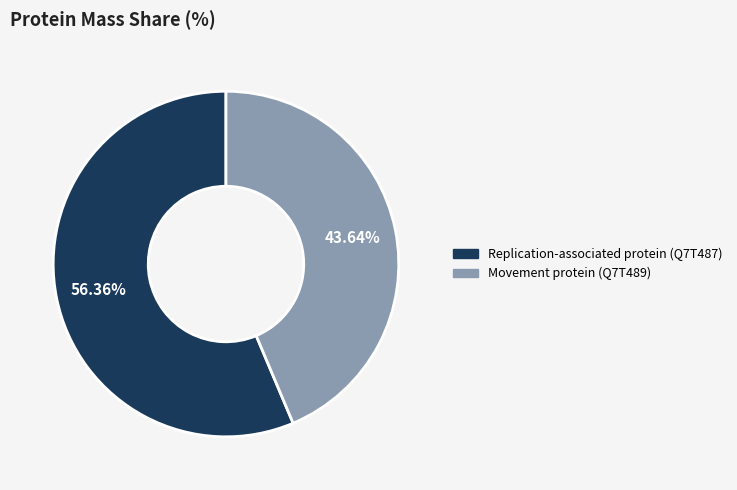

Is there any slice that represents more than half of the pie?

Yes